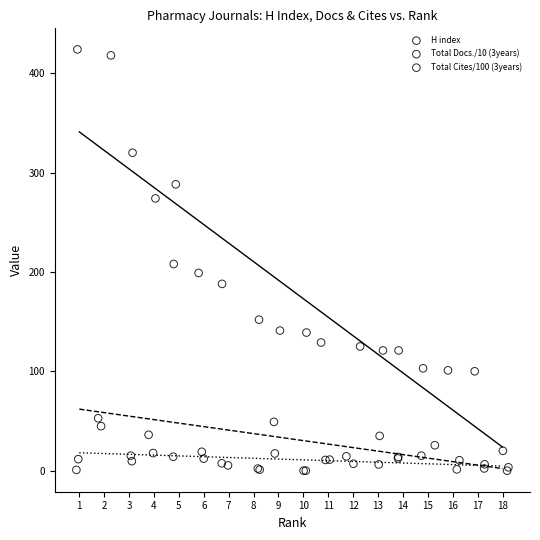

Which series has the widest spread of Y values?

H index